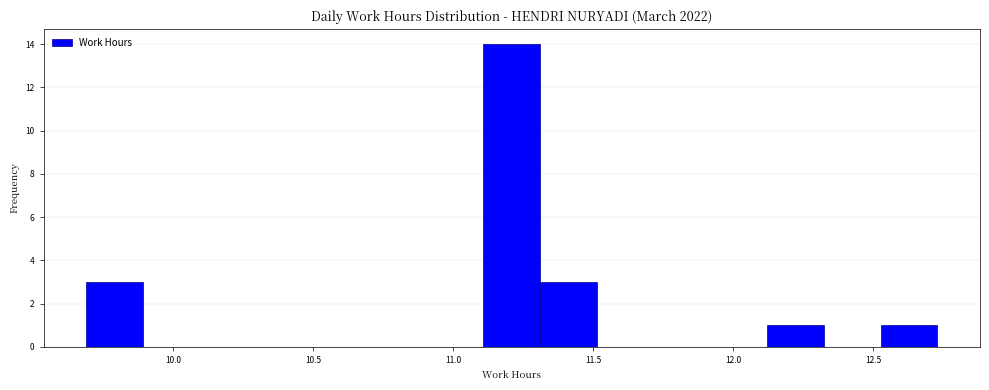

What is the height of the bar covering 12.55 to 12.75 on the x-axis? Neither the bar edges nor the heights are printed on the chart, so give them approximately, as read against the axes.

1